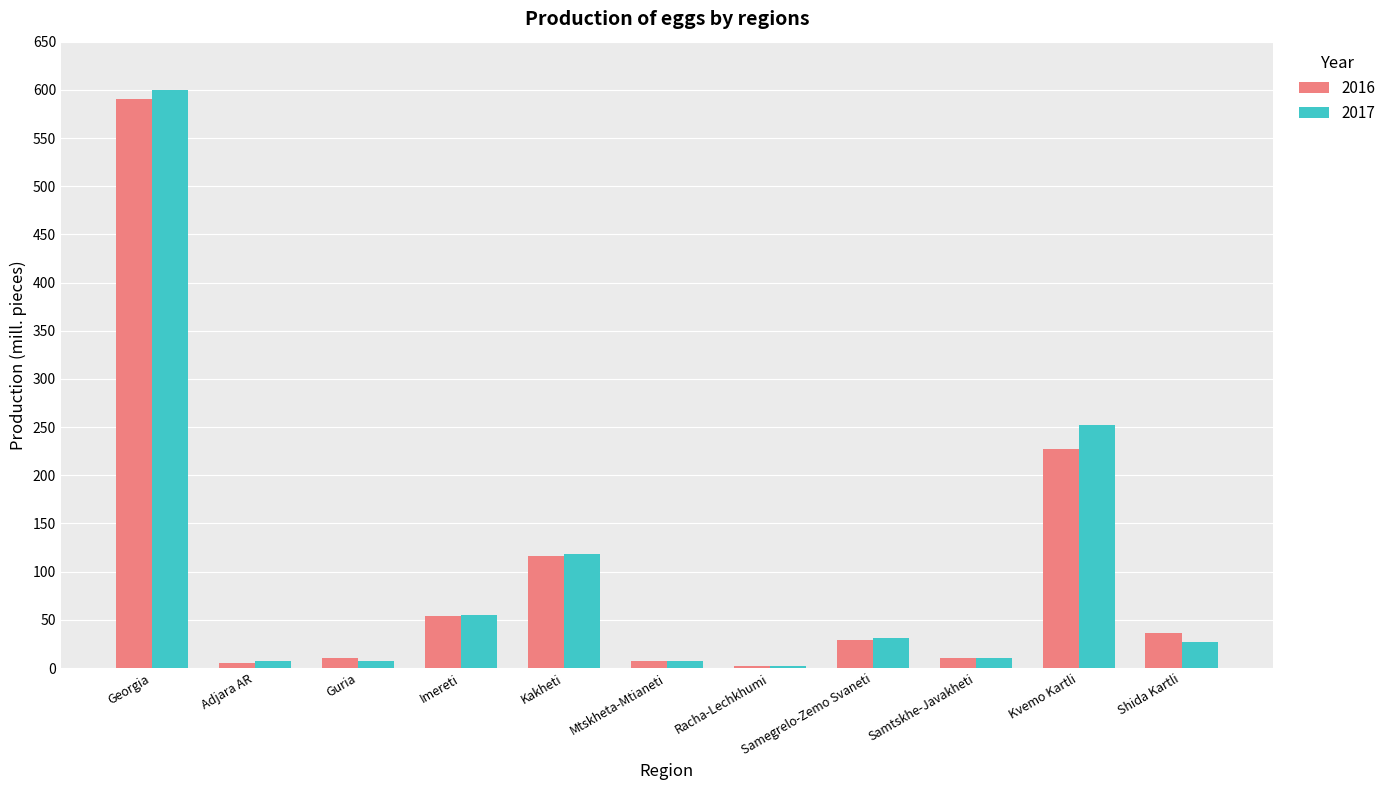

At which label is 2017 closest to 300?

Kvemo Kartli